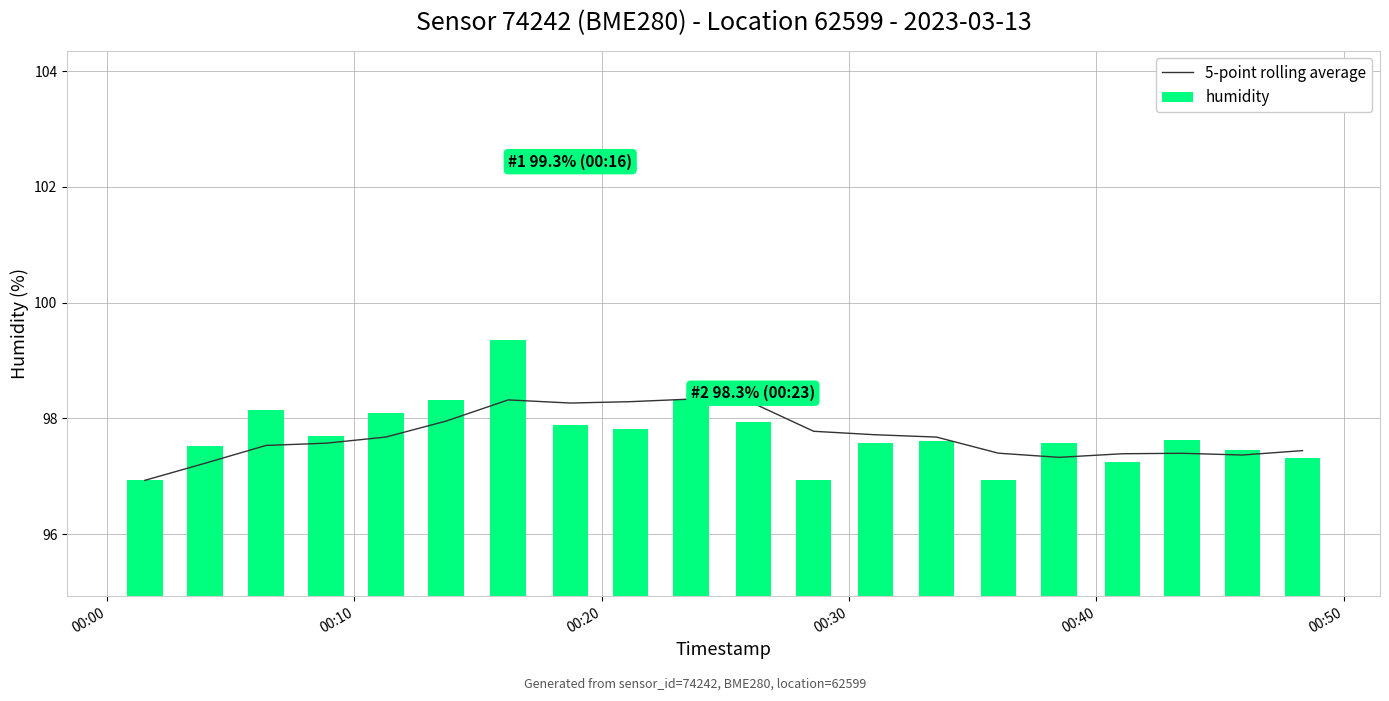

What are all the series names shown in the legend?

5-point rolling average, humidity